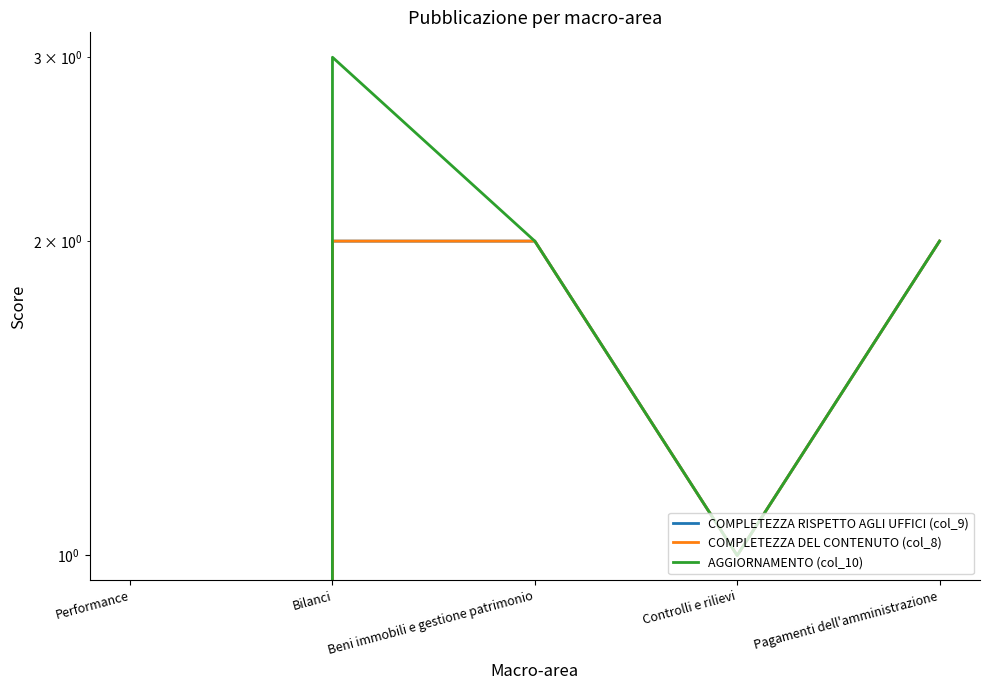

In COMPLETEZZA RISPETTO AGLI UFFICI (col_9), how many points are lower than both neighbors (excluding endpoints)?

1